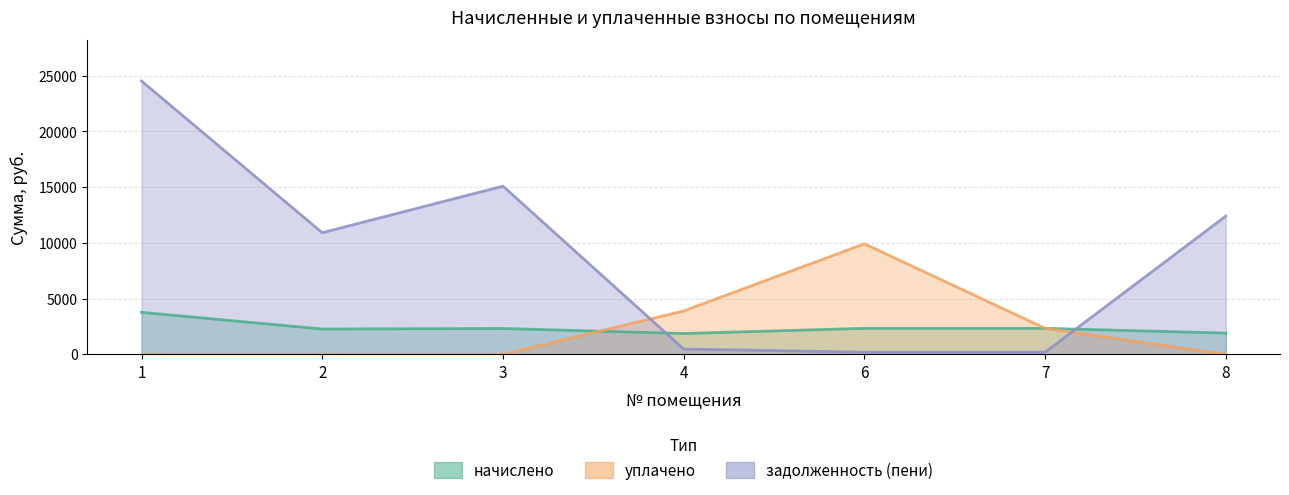

Which category has the highest value across all series?

1